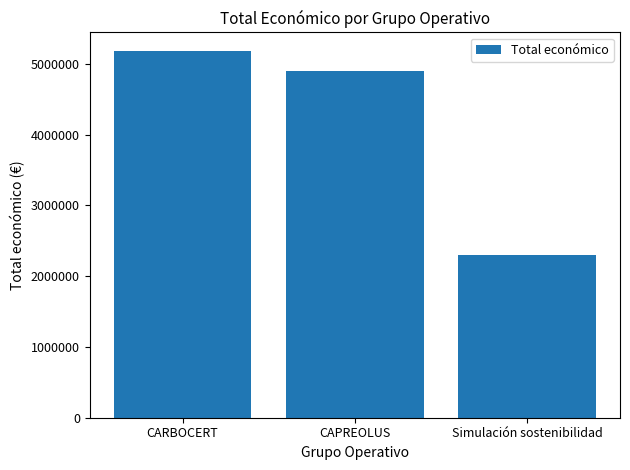

What is the average value?

4128656